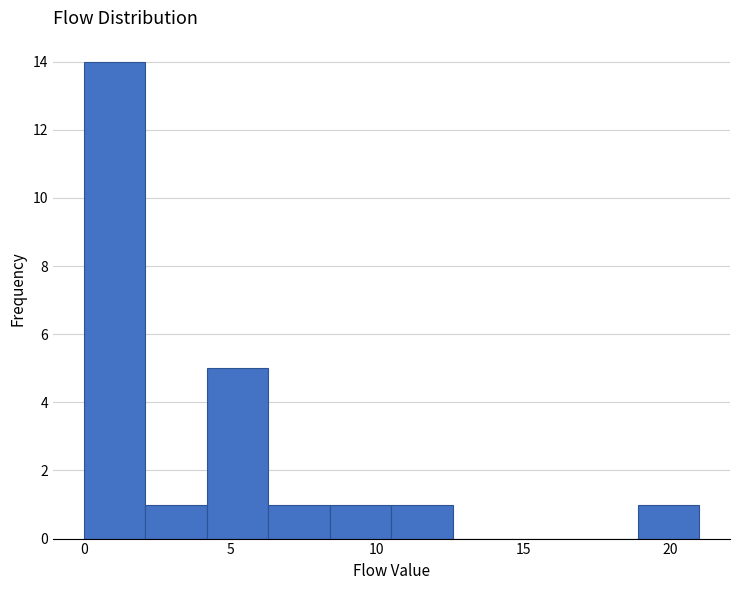

Reading left to right, list every bar in this chart as the range it spans on the x-axis followed by its height. Neither the bar edges nor the heights are printed on the chart, so give them approximately, as read against the axes.

0.0 to 2.1: 14
2.1 to 4.2: 1
4.2 to 6.3: 5
6.3 to 8.4: 1
8.4 to 10.5: 1
10.5 to 12.6: 1
12.6 to 14.7: 0
14.7 to 16.8: 0
16.8 to 18.9: 0
18.9 to 21.0: 1